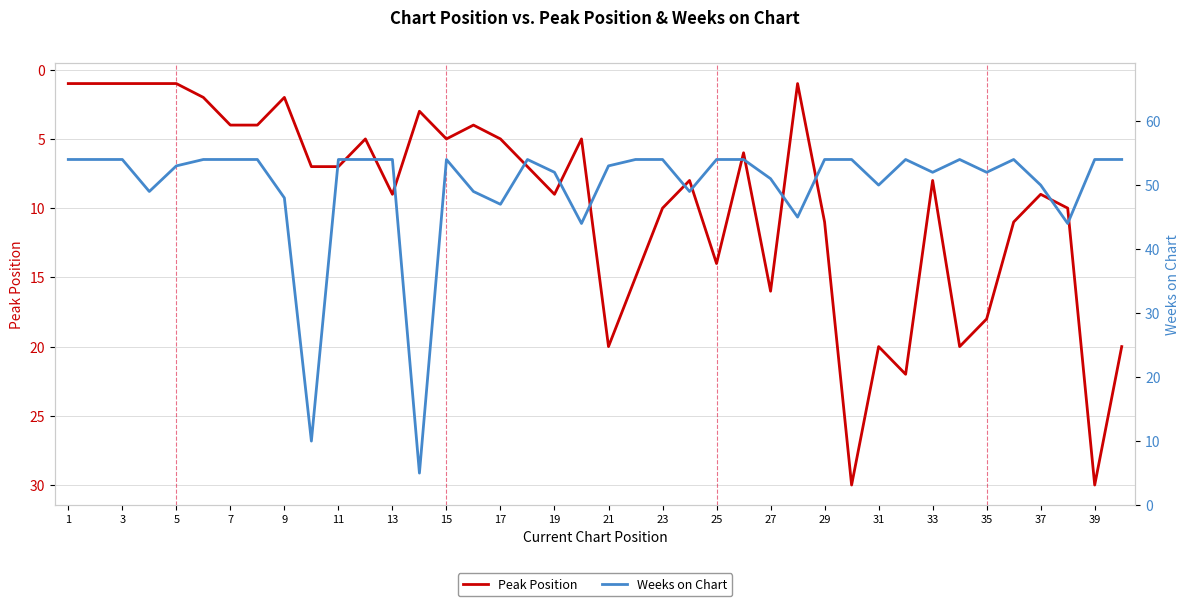

What is the highest value of the Peak Position series?

30